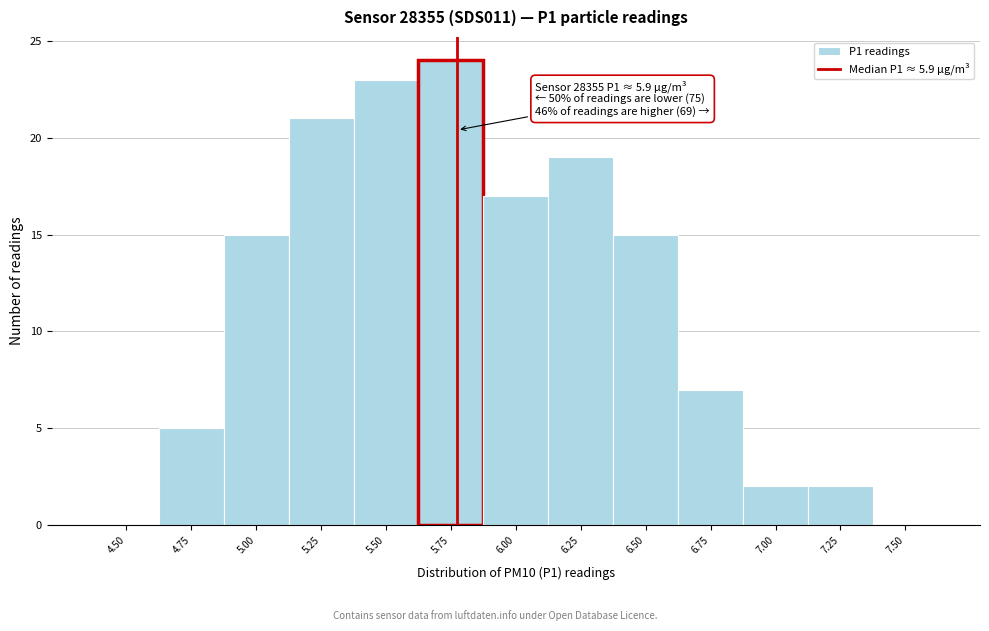

Reading left to right, list all the values displayed in this chart.

4.50=0	4.75=5	5.00=15	5.25=21	5.50=23	5.75=24	6.00=17	6.25=19	6.50=15	6.75=7	7.00=2	7.25=2	7.50=0